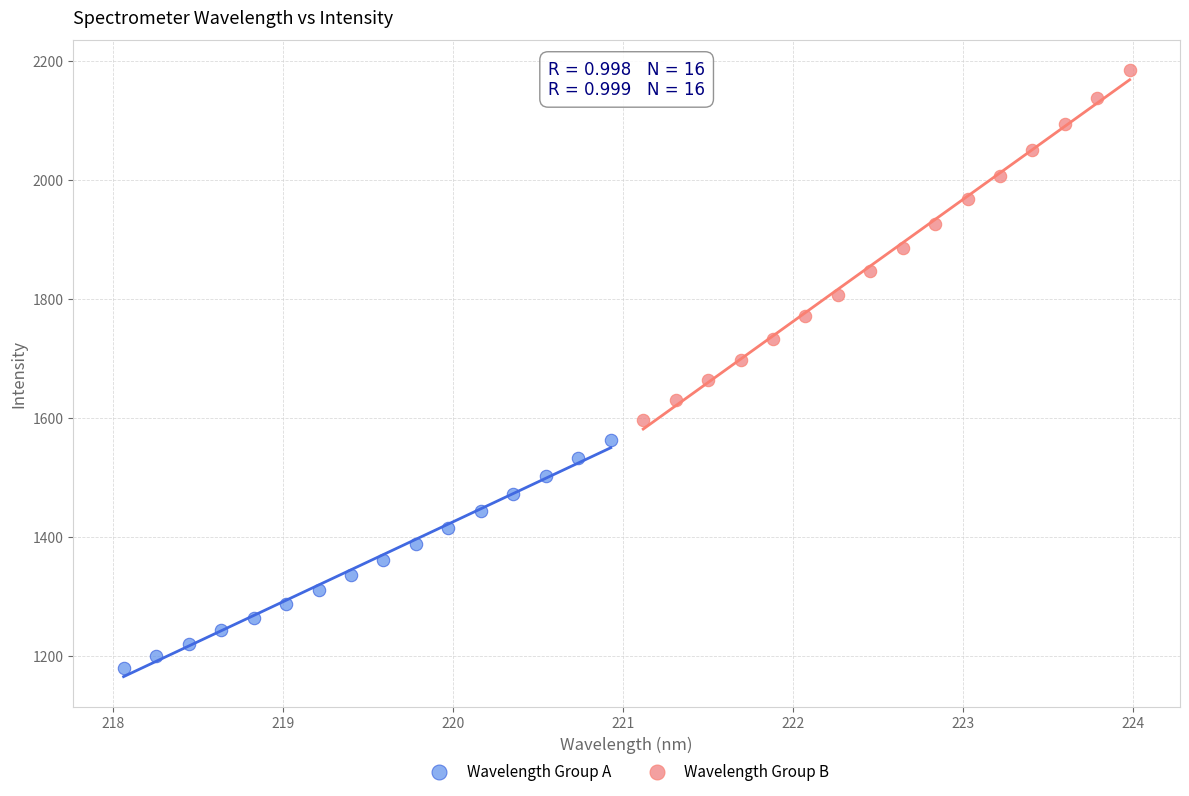

What are all the series names shown in the legend?

Wavelength Group A, Wavelength Group B